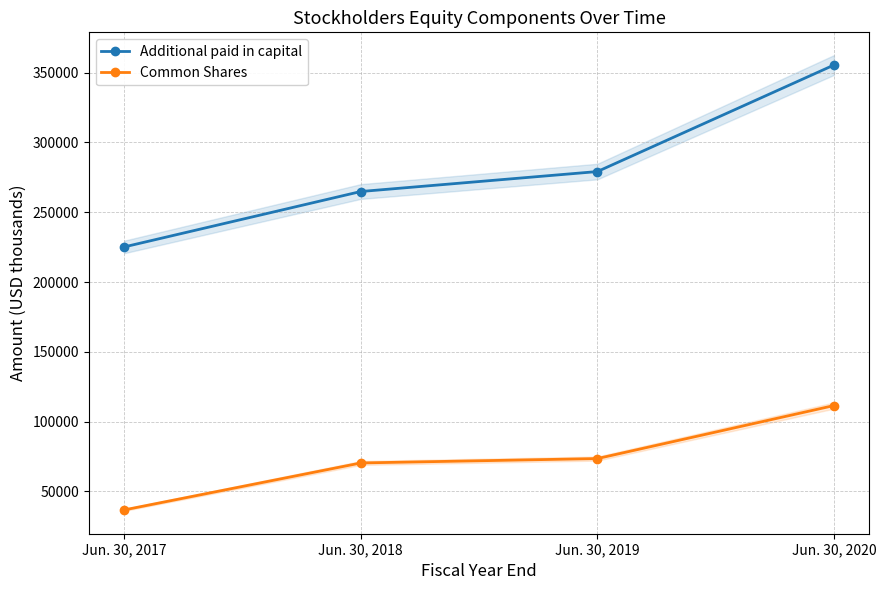

True or false: Common Shares and Additional paid in capital cross at least once.

False